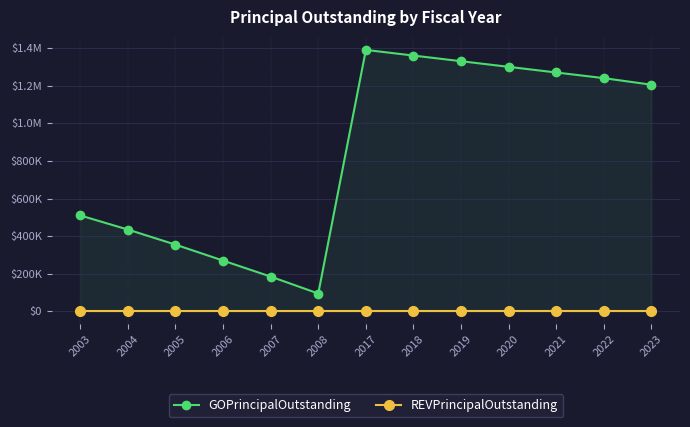

What are all the series names shown in the legend?

GOPrincipalOutstanding, REVPrincipalOutstanding